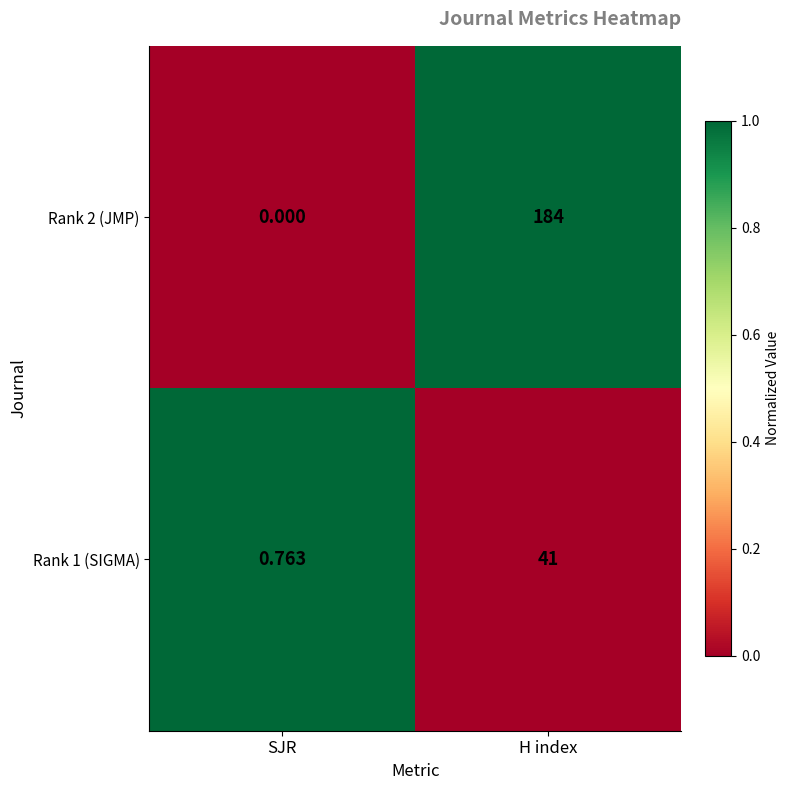

Which series has the largest total across all categories?

Rank 2 (JMP)